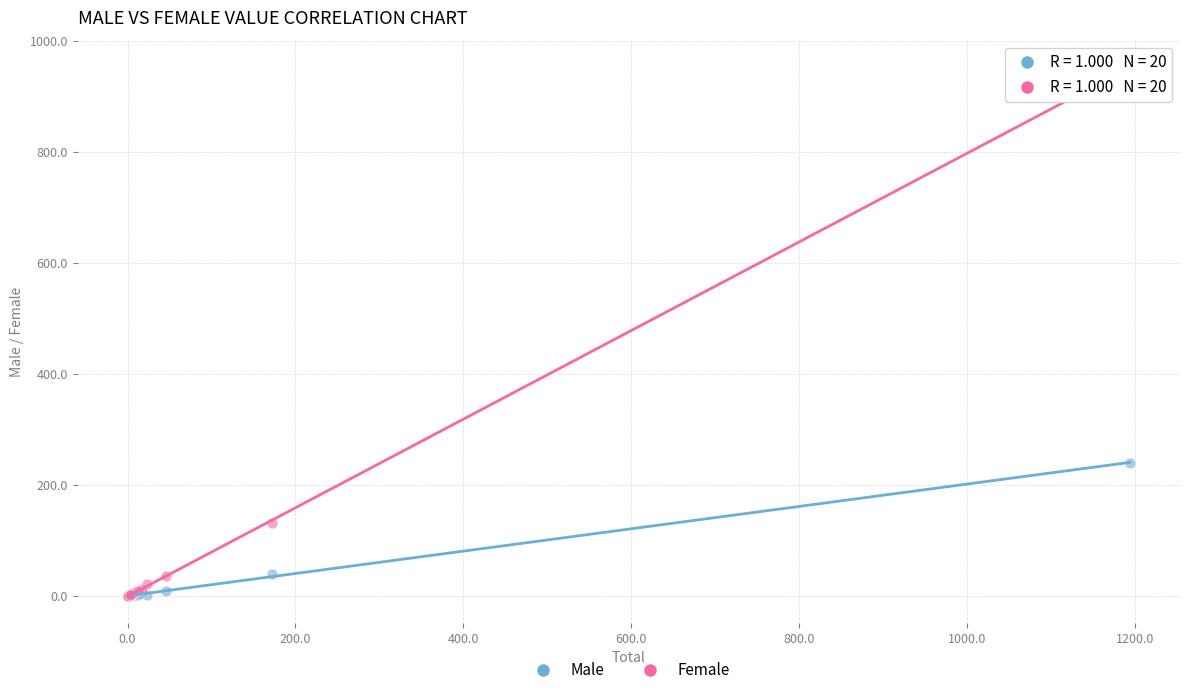

What are all the series names shown in the legend?

Male, Female